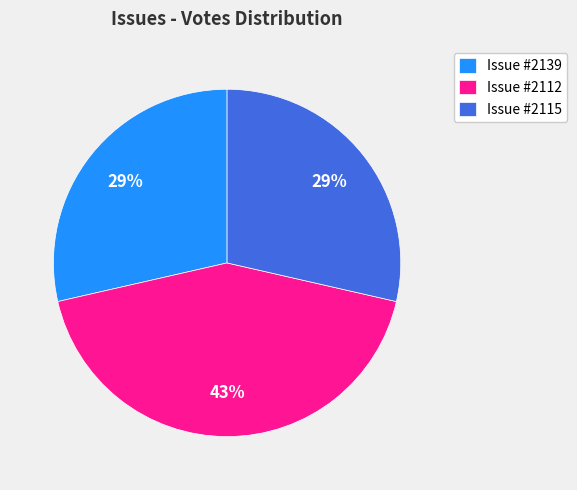

How many segments does this pie chart have?

3